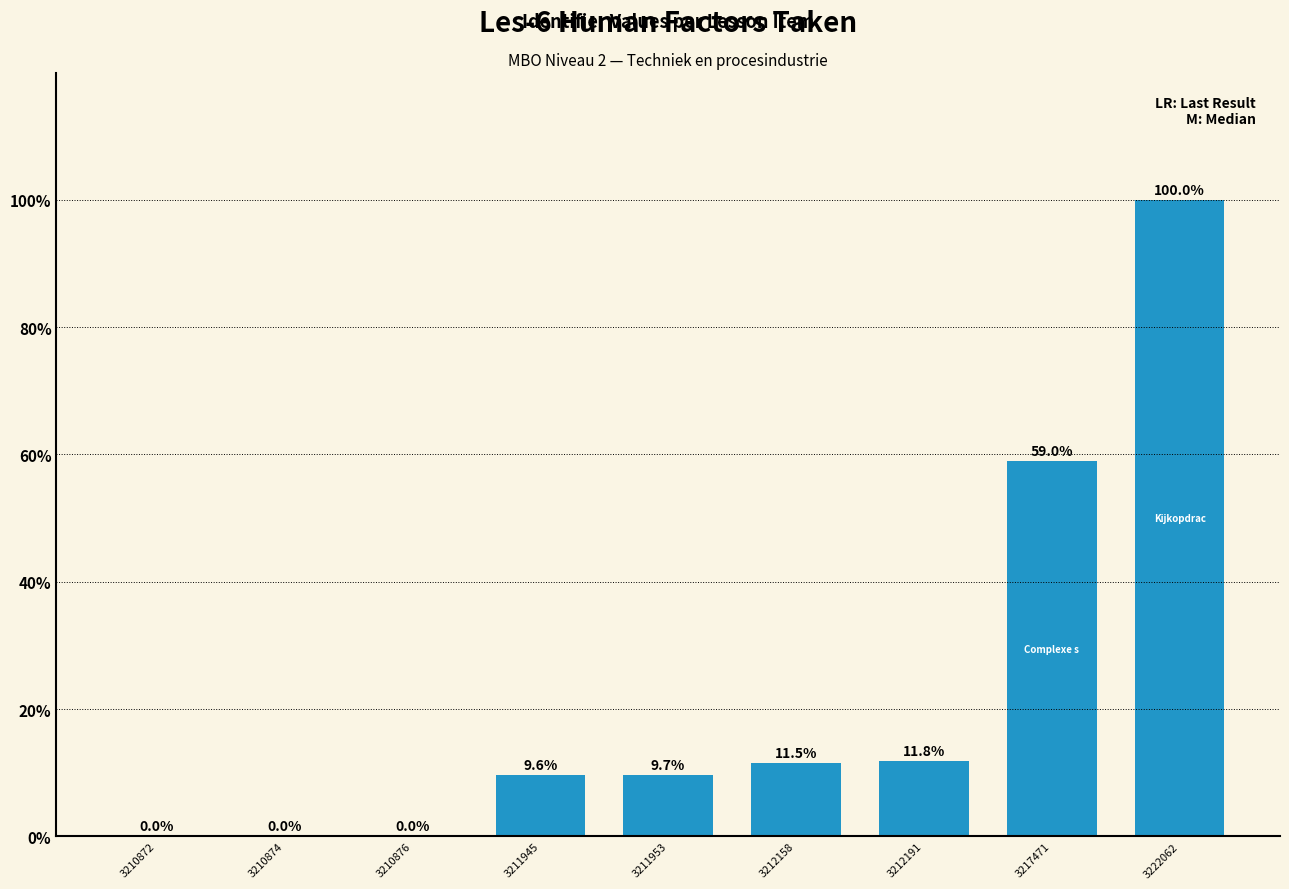

The chart shows a value of 35.1 at 3210872. True or false?

False